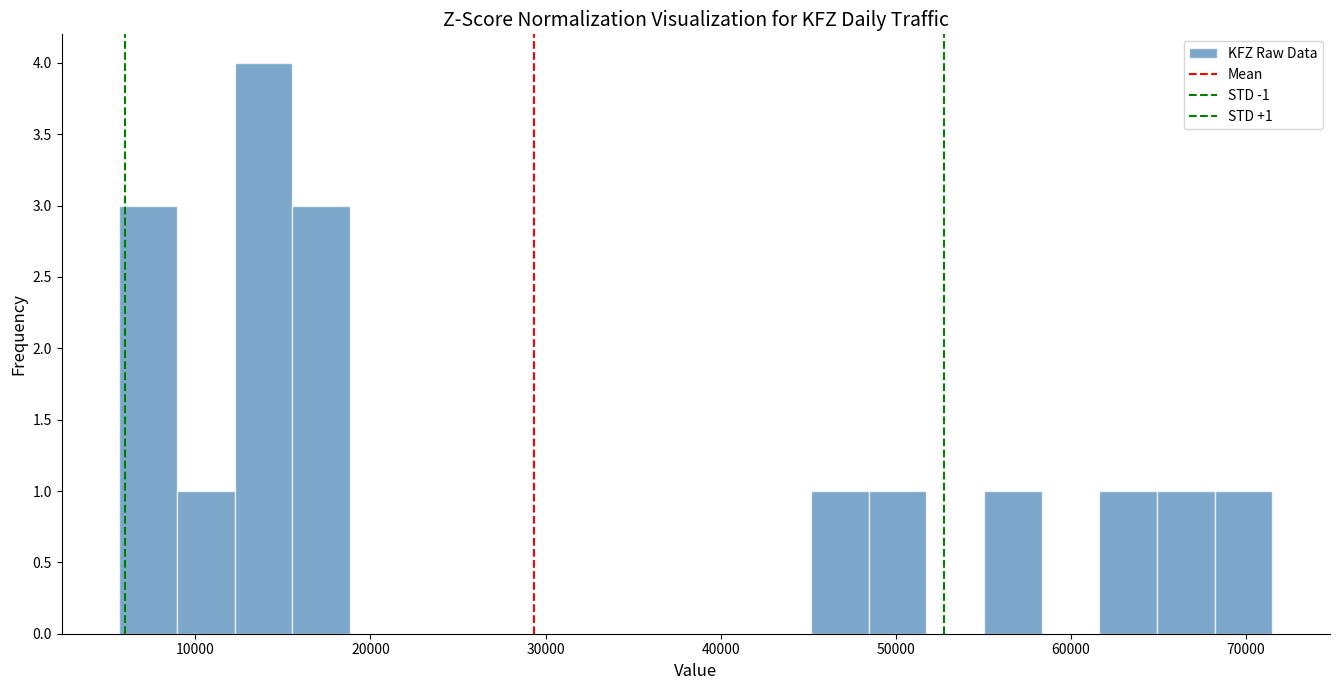

Around what value on the x-axis is the tallest bar? Give the approximate position of its centre, as read against the axis.

14000